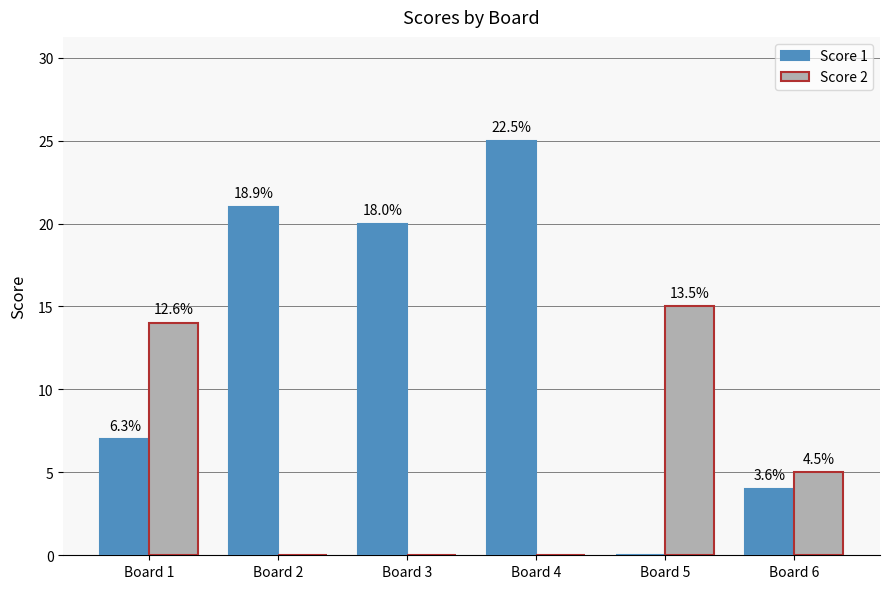

At how many categories does at least one series exceed 4?

6